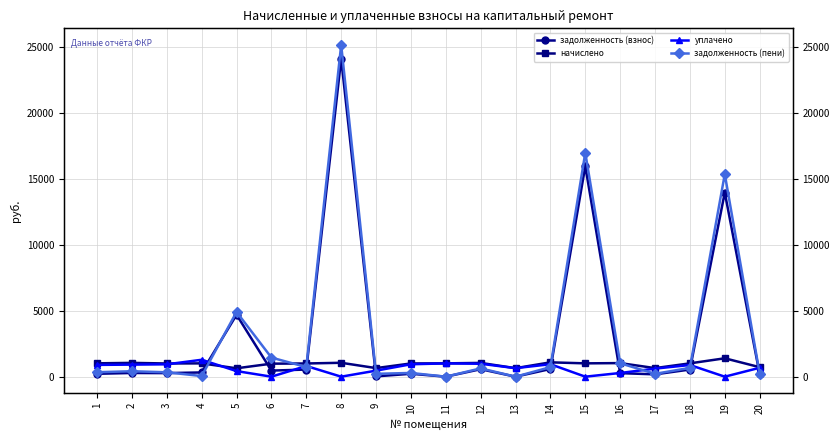

True or false: задолженность (взнос) and задолженность (пени) cross at least once.

True